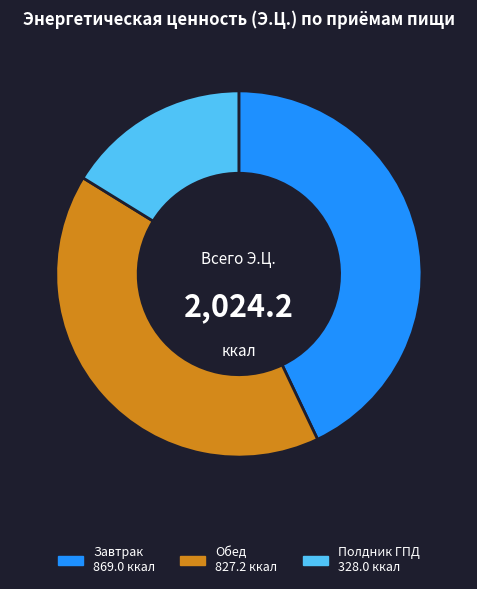

Which has a higher value, Полдник ГПД or Обед?

Обед